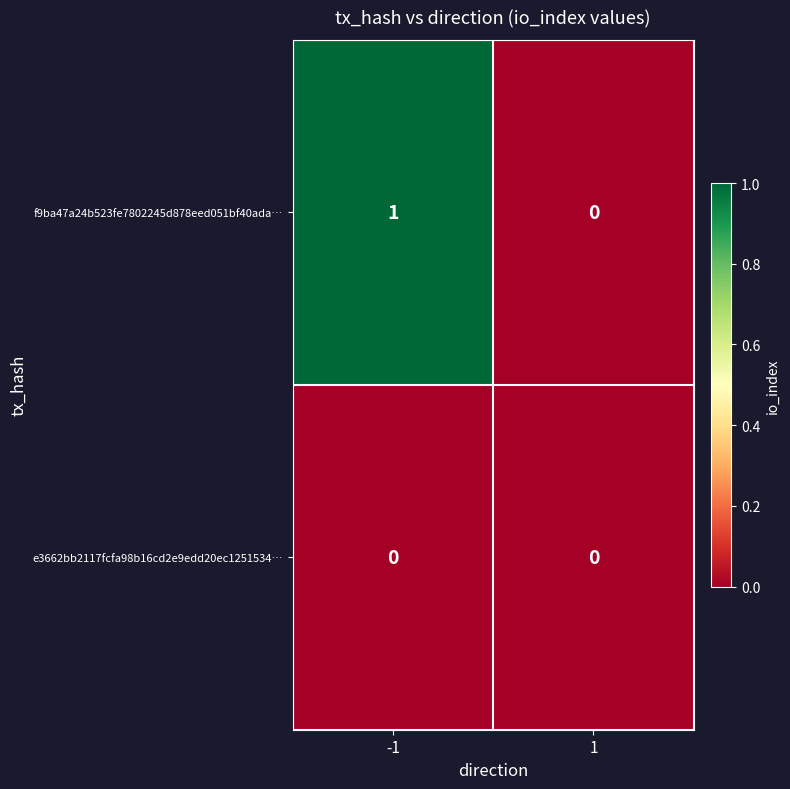

Reading left to right, transcribe all the data shown in this chart.

f9ba47a24b523fe7802245d878eed051bf40ada…: -1=1	1=0
e3662bb2117fcfa98b16cd2e9edd20ec1251534…: -1=0	1=0